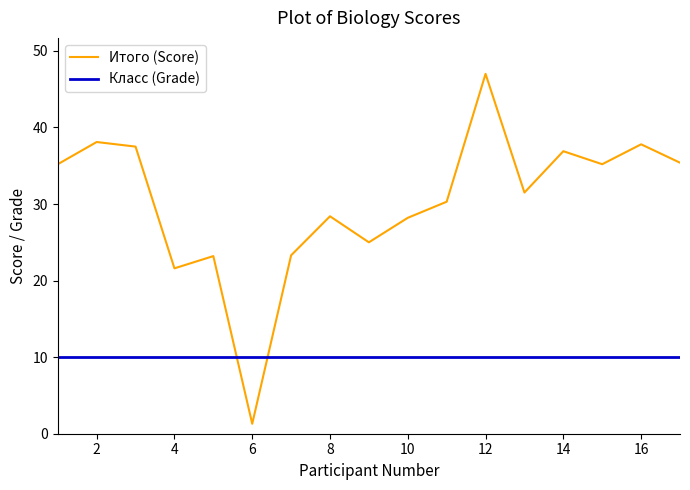

What is the minimum value for Класс (Grade)?

10.0